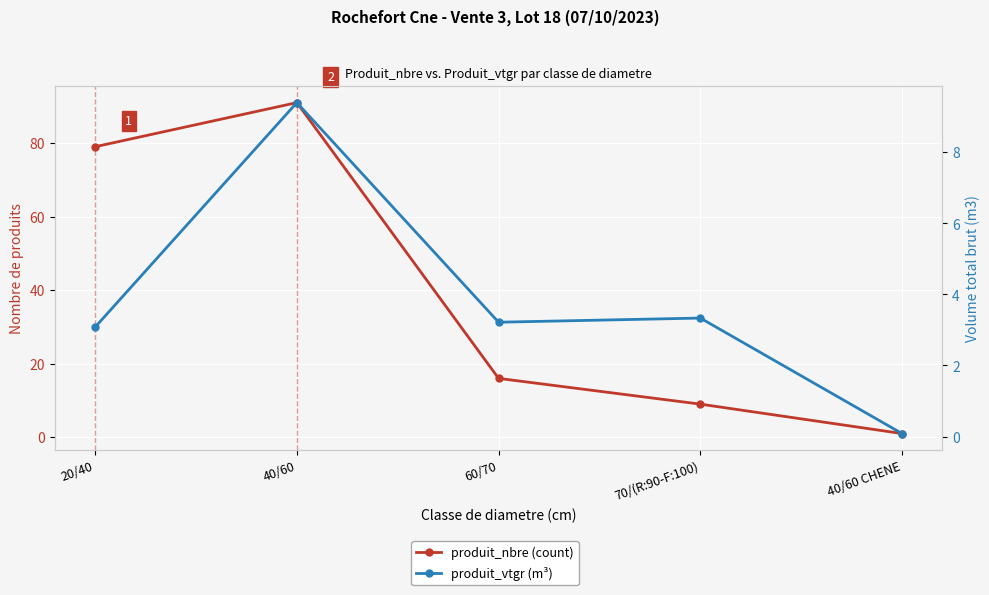

Is it true that produit_vtgr (m³) equals 4.7 at 20/40?

False